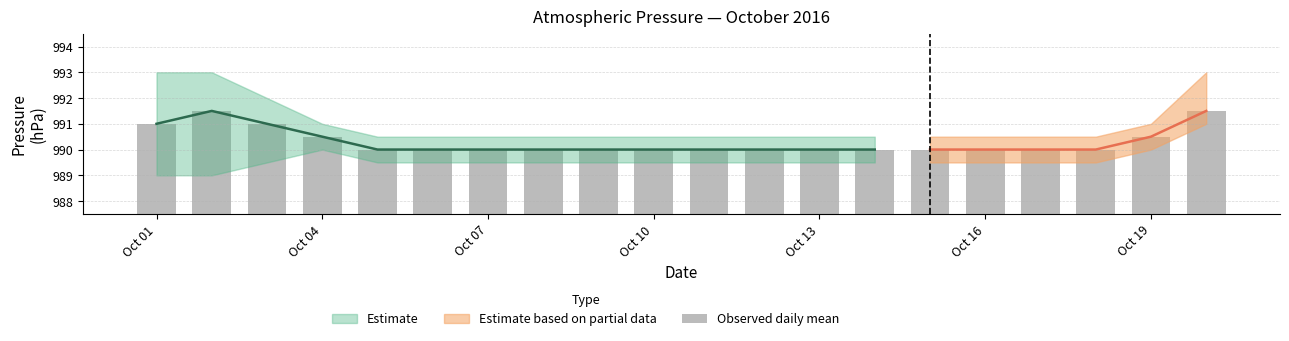

What is the sum of all values?

13864.0